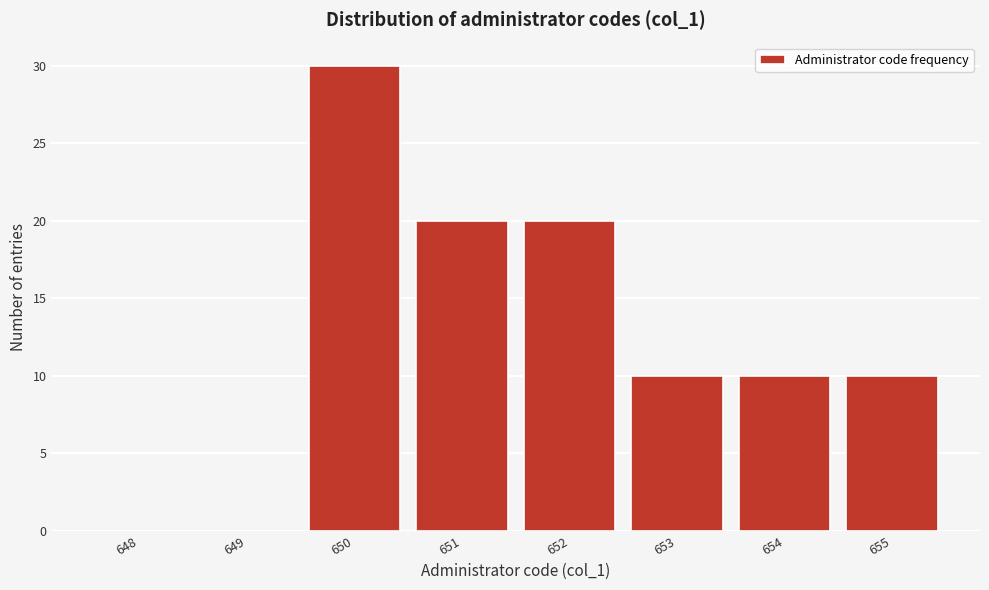

Reading left to right, extract all data points from this chart.

648=0	649=0	650=30	651=20	652=20	653=10	654=10	655=10